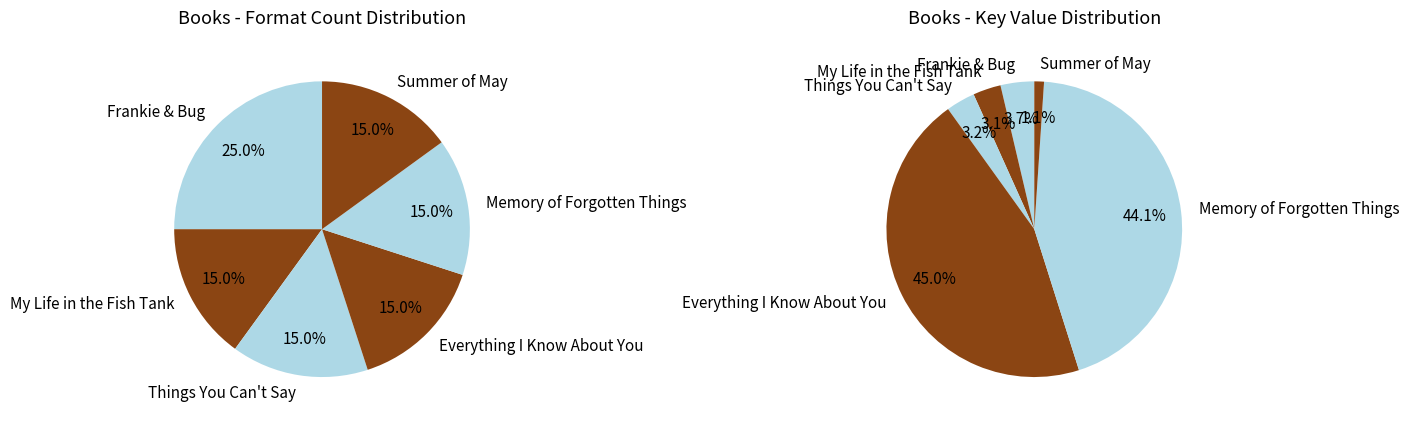

What is the ratio of the value at Summer of May to the value at Things You Can't Say?

0.3